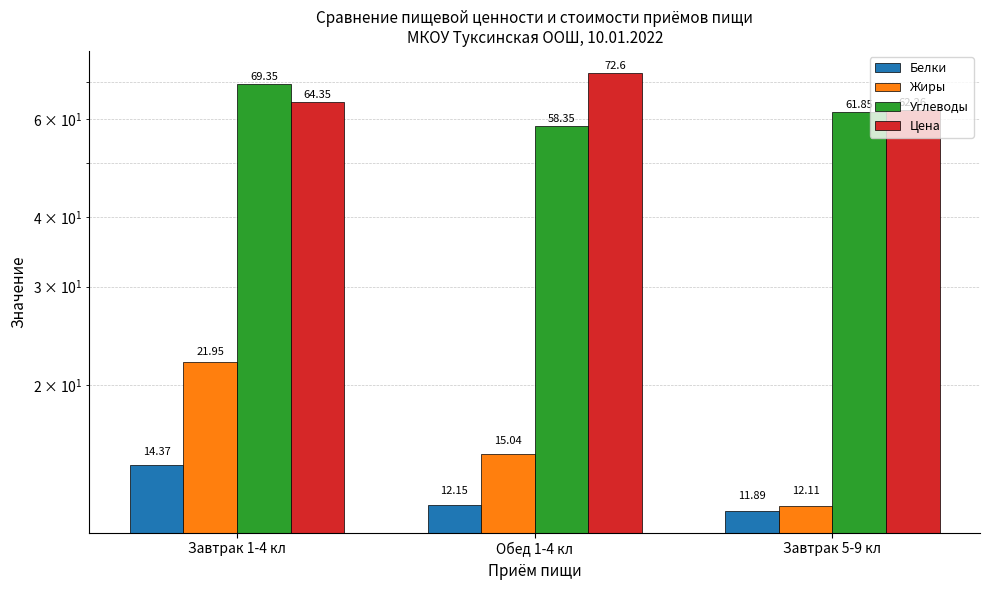

At Обед 1-4 кл, list the series in order from smallest to largest.

Белки, Жиры, Углеводы, Цена